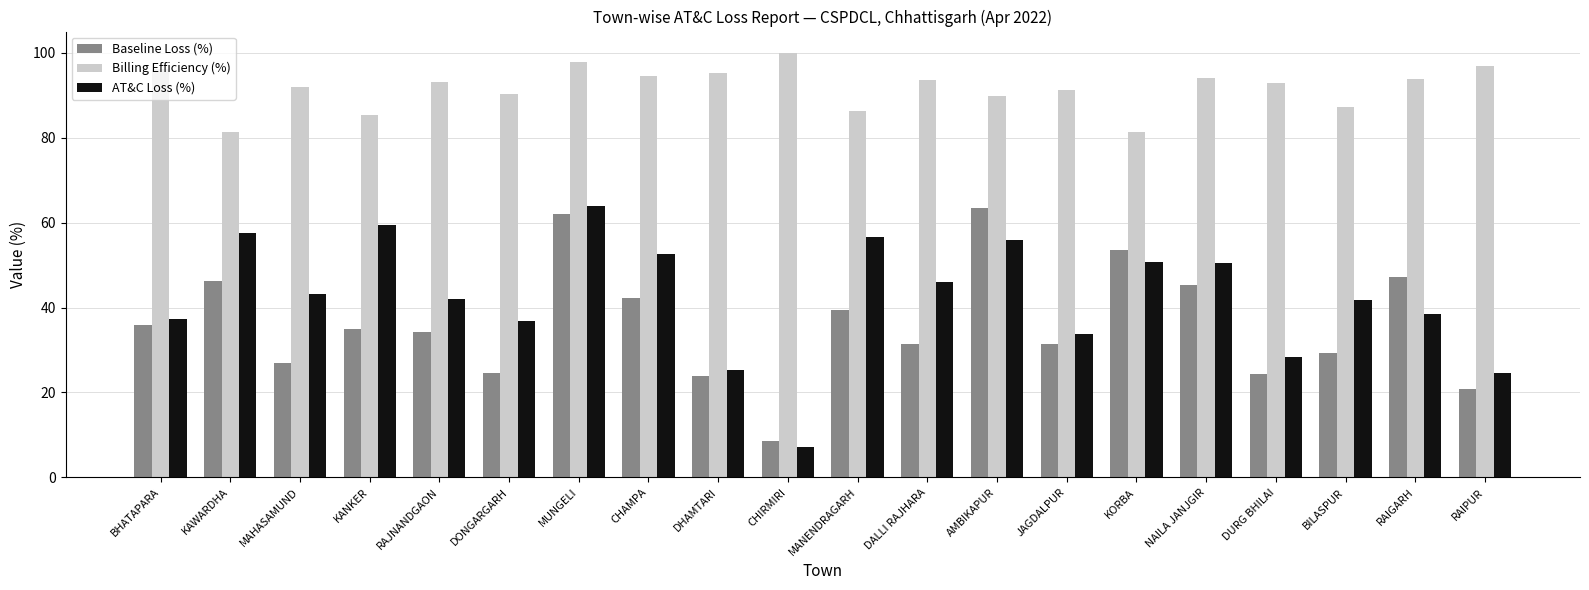

Is it true that AT&C Loss (%) equals 56.6 at MANENDRAGARH?

True